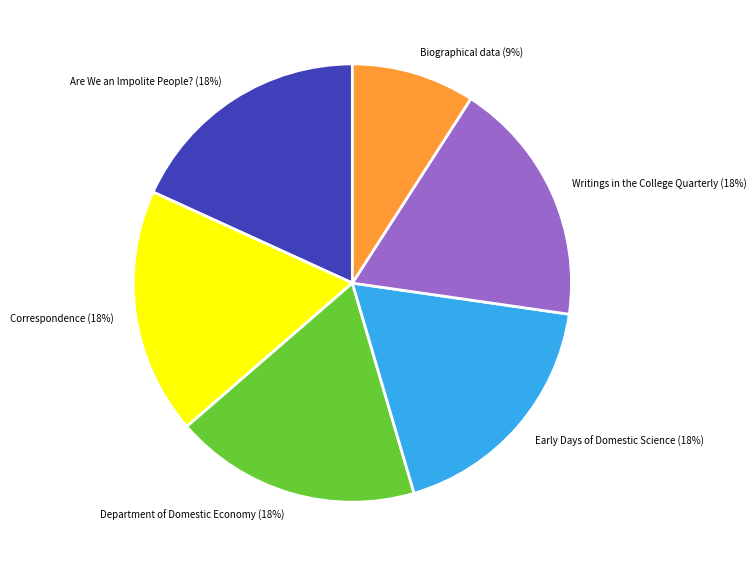

Do Writings in the College Quarterly (18%) and Biographical data (9%) together represent more than half of the pie?

No